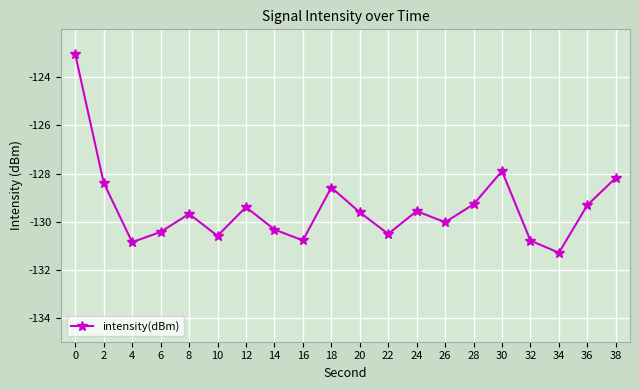

Where is the data nearest to the value -127?

30